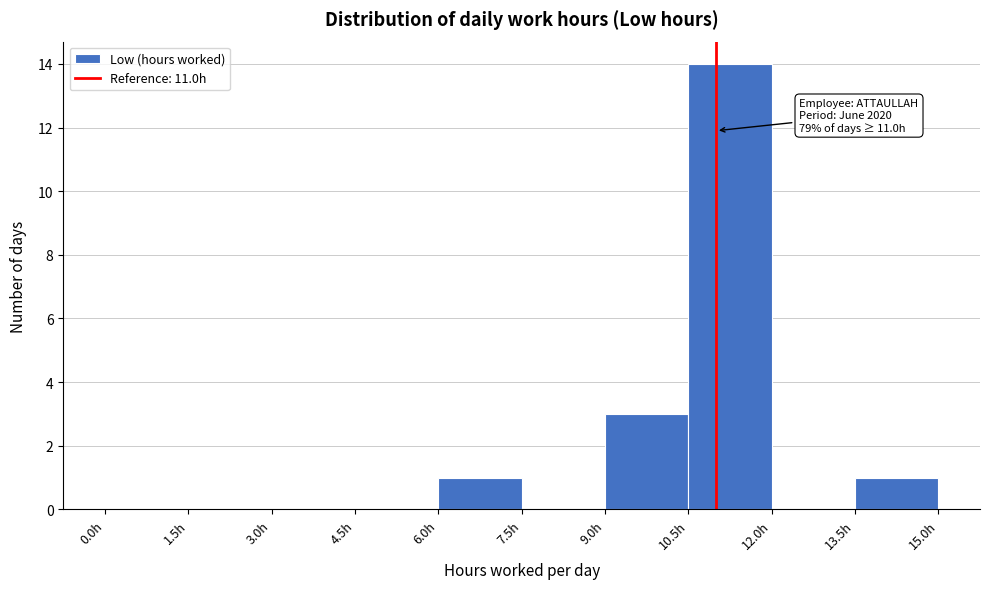

Over which range of the x-axis is the bar tallest?

10.5 to 12.0